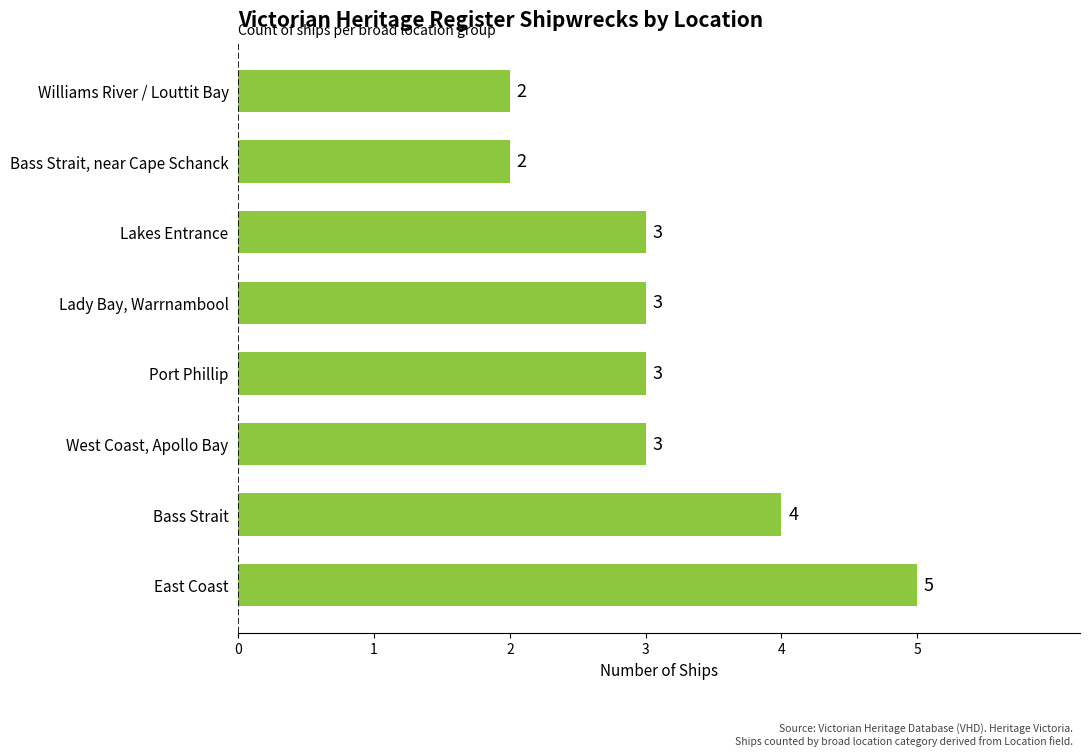

What is the ratio of the value at Bass Strait, near Cape Schanck to the value at Lady Bay, Warrnambool?

0.7